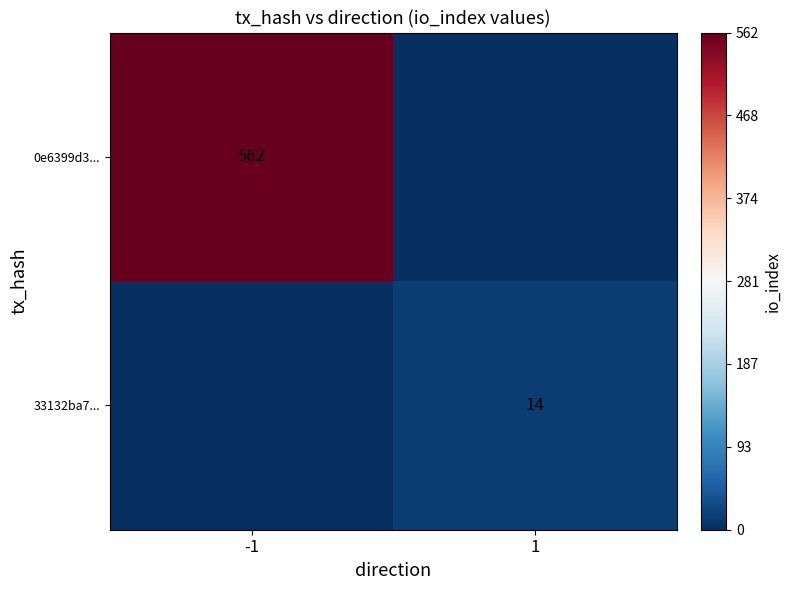

The value of 0e6399d3... at -1 is 562. True or false?

True